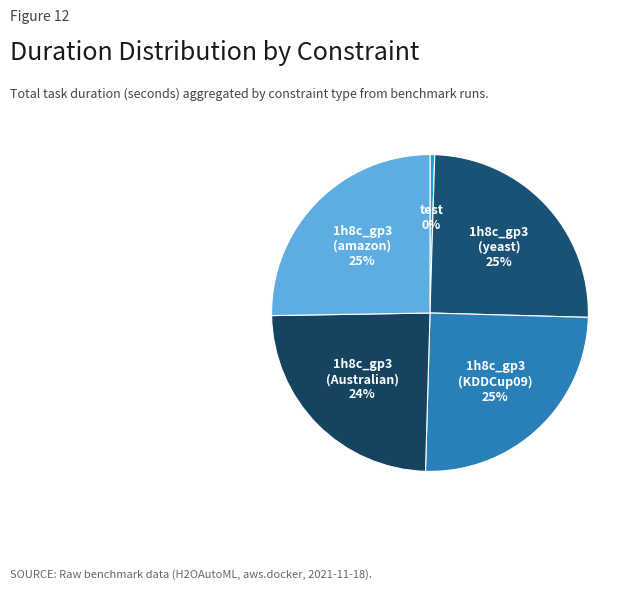

To the nearest percent, what is the difference between the largest and smallest slice percentages?

25%